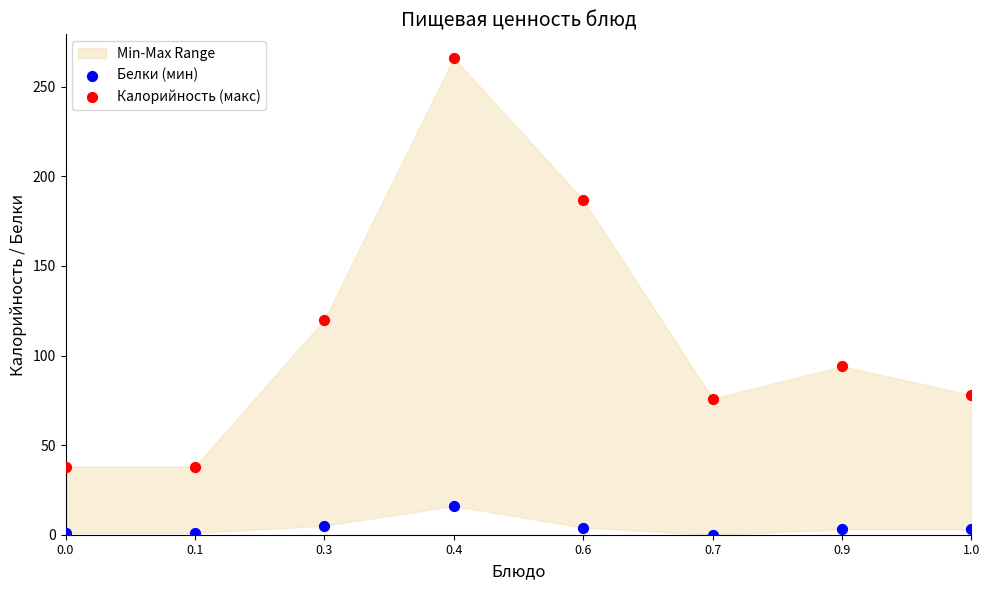

Across all data points, what is the range of Y values (max minus min)?

266